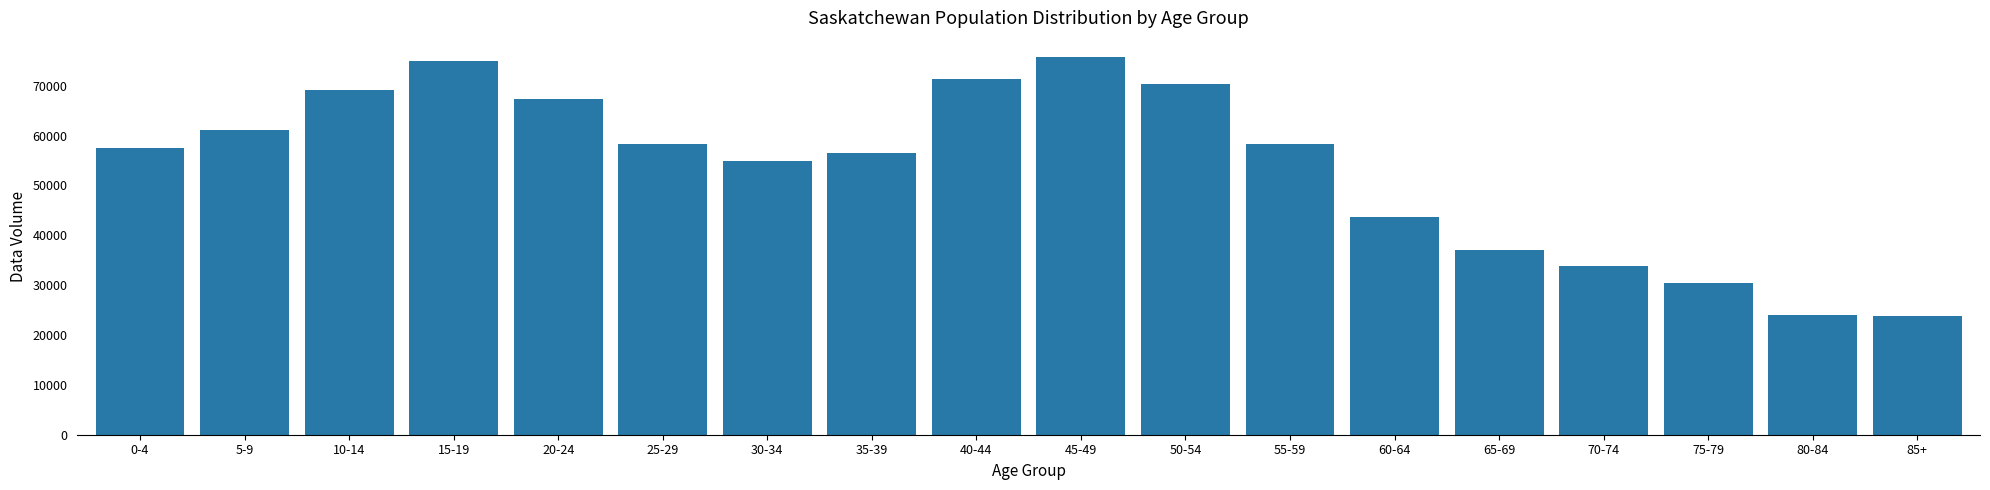

What is the value of the 9th bar from the left?

71320